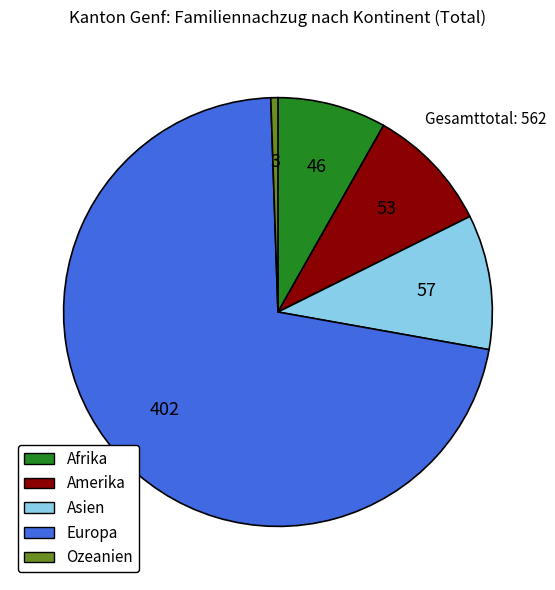

The Afrika slice represents 3% of the pie. True or false?

False